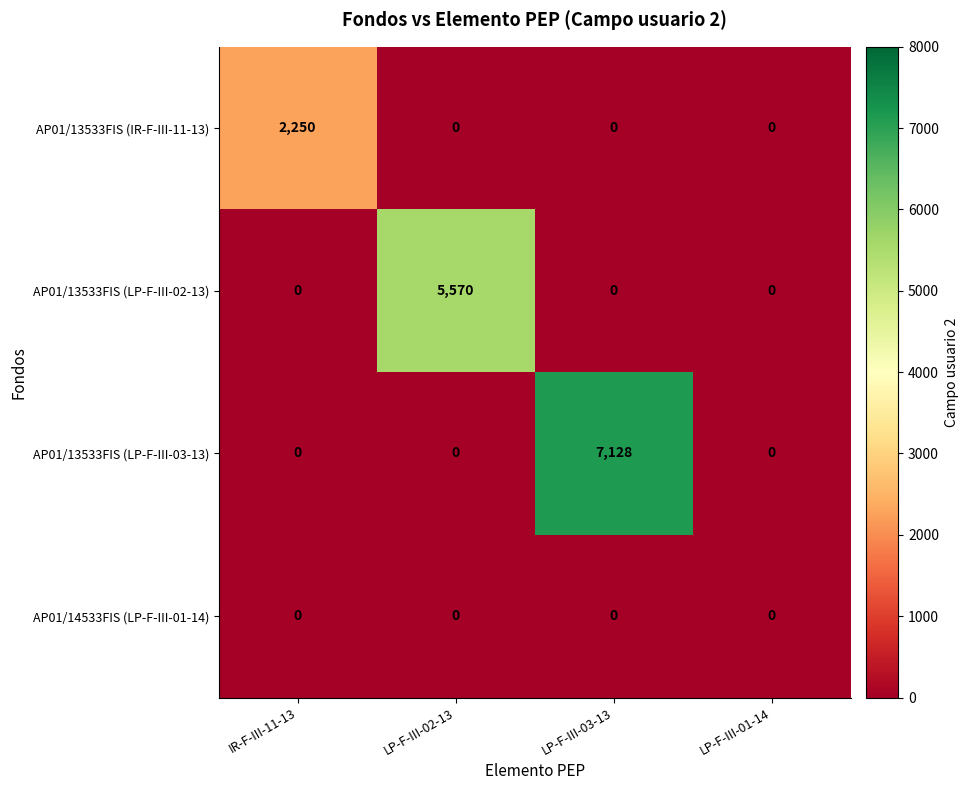

How many distinct data groups are displayed?

4